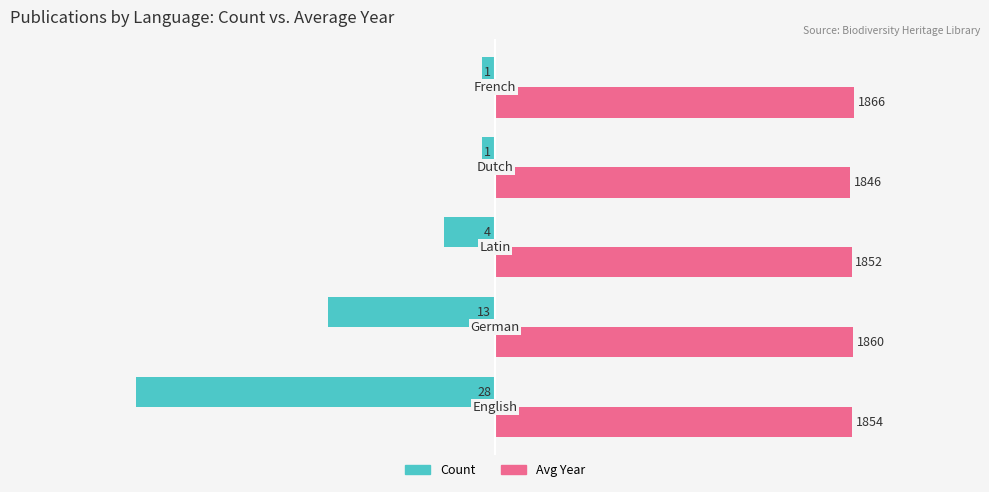

What are all the series names shown in the legend?

Count, Avg Year